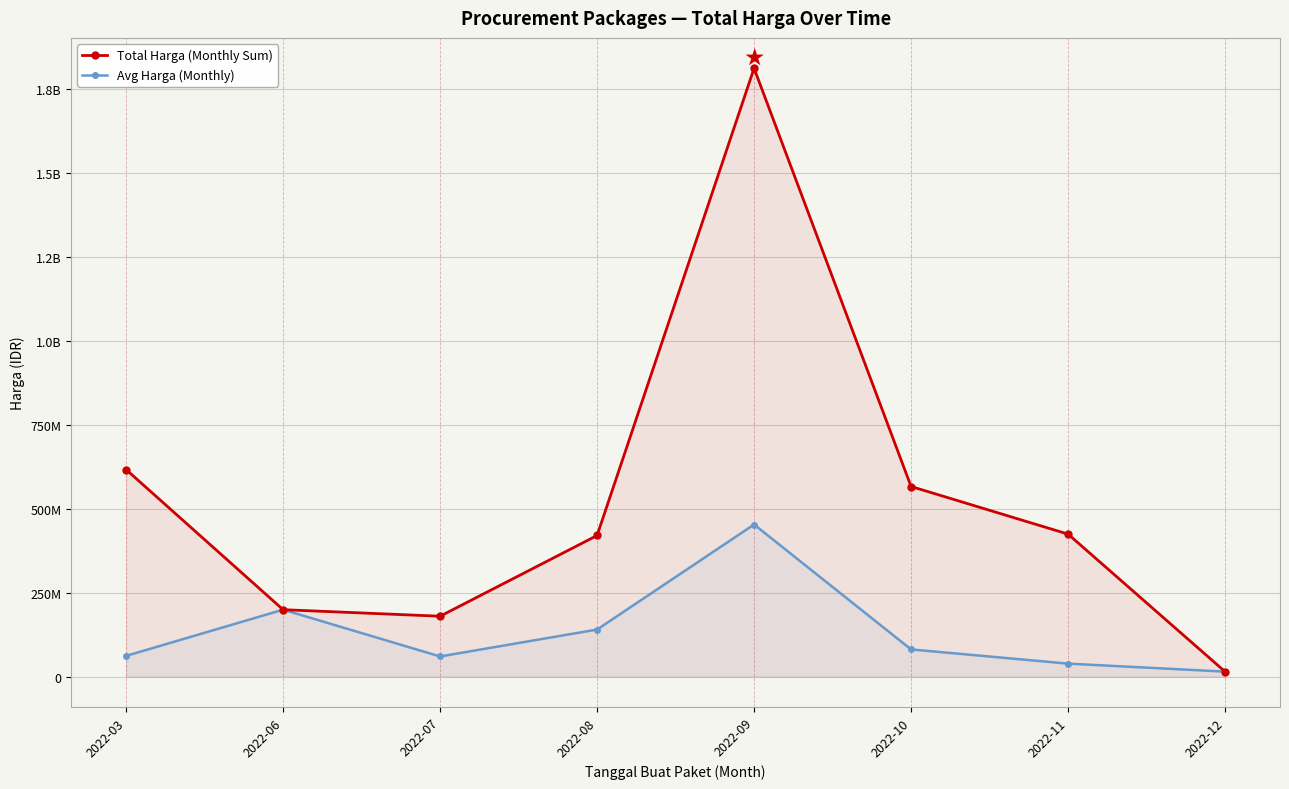

True or false: Total Harga (Monthly Sum) and Avg Harga (Monthly) cross at least once.

False